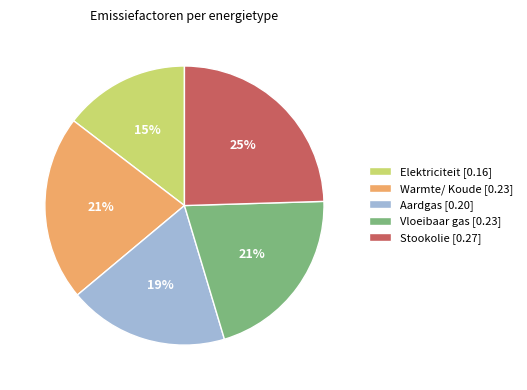

Which category has the biggest portion of the pie?

Stookolie